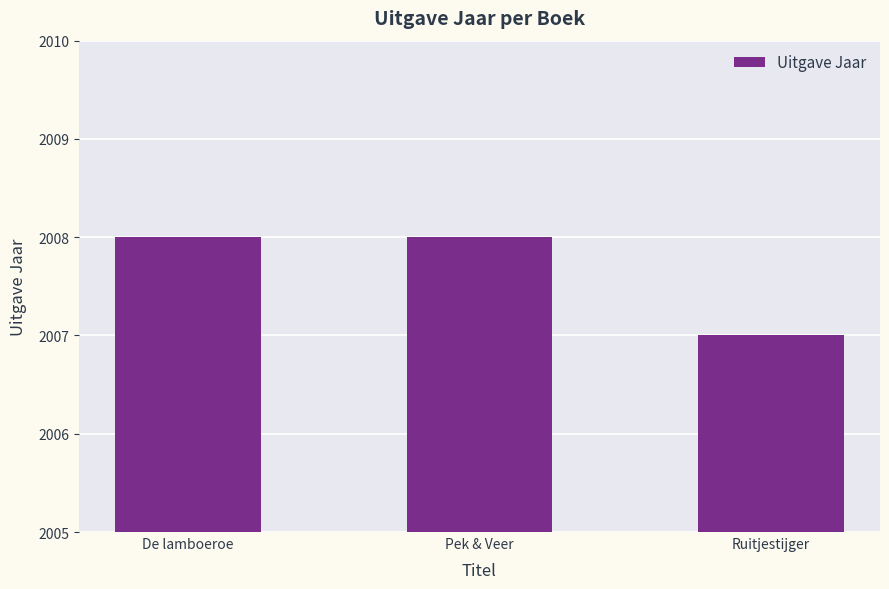

What is the difference between the values at Pek & Veer and Ruitjestijger?

1